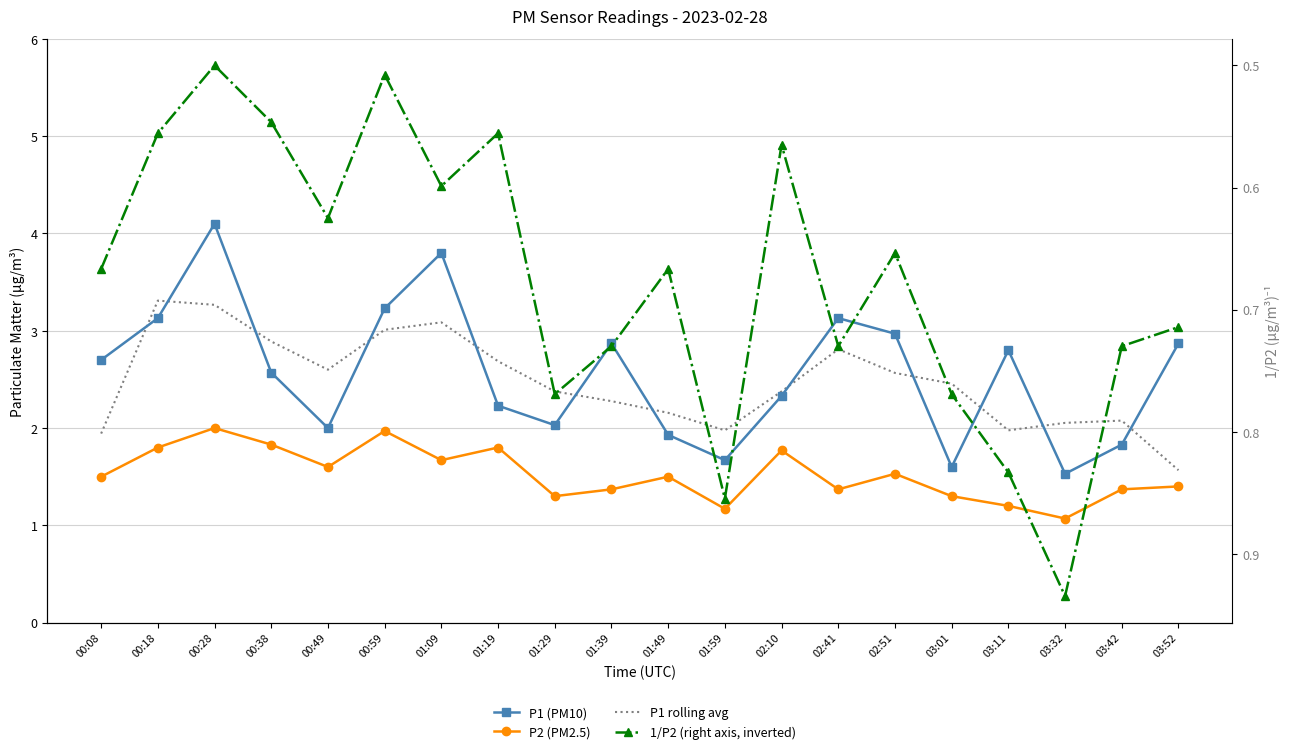

Which category has the lowest value across all series?

00:28